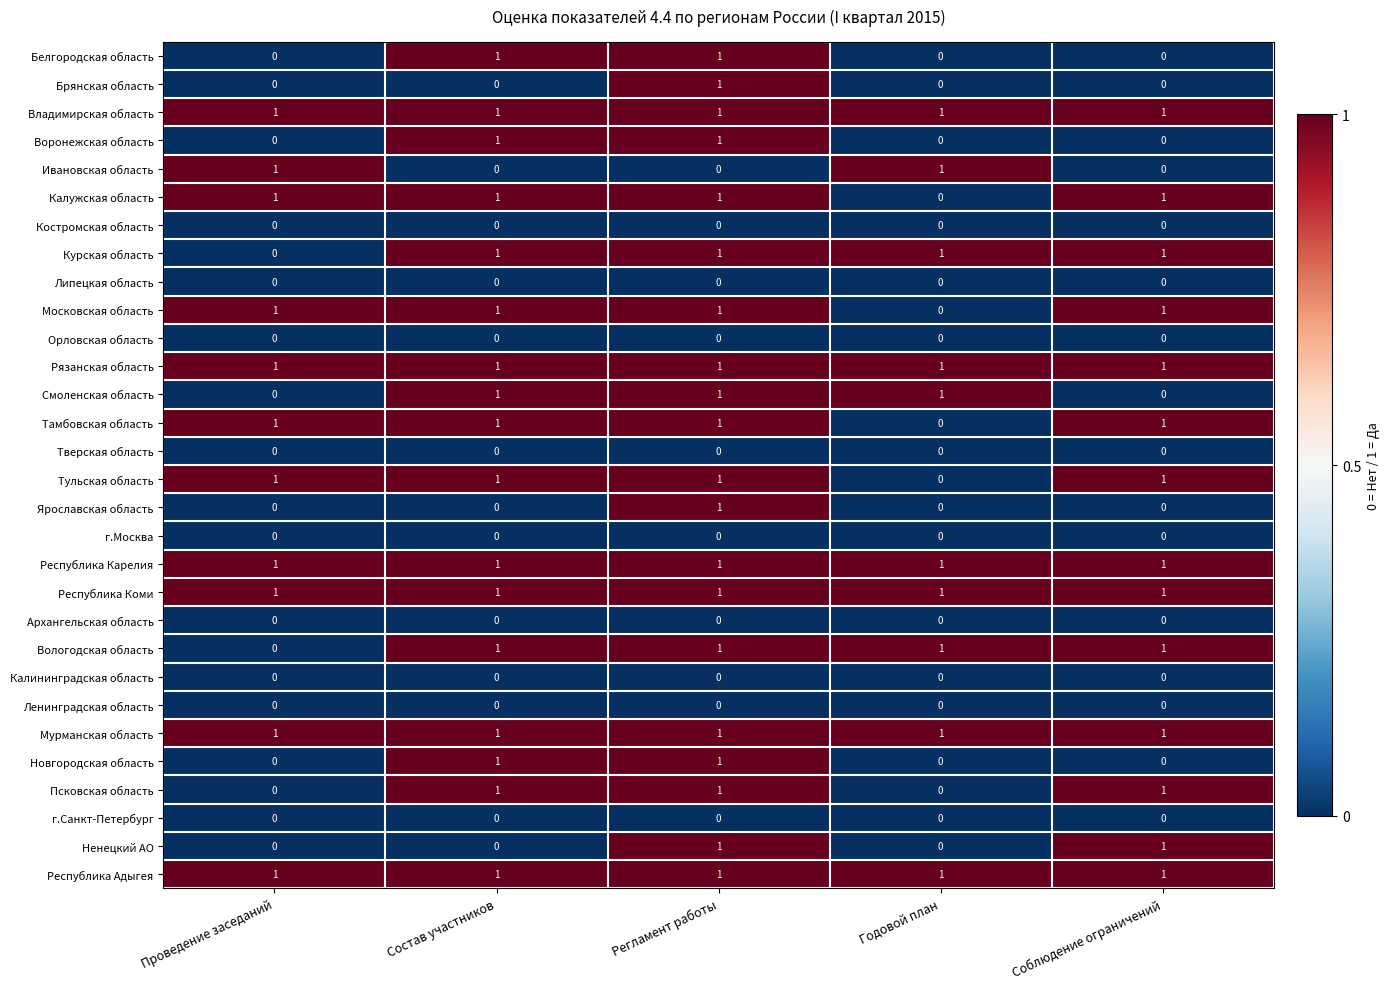

Count the number of data series in this chart.

30